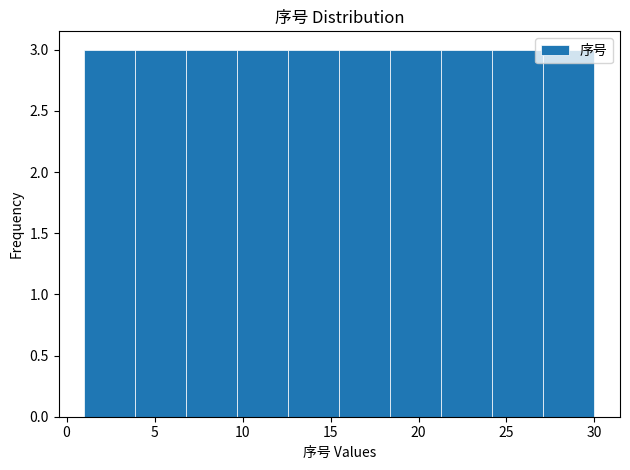

Reading left to right, list every bar in this chart as the range it spans on the x-axis followed by its height. Neither the bar edges nor the heights are printed on the chart, so give them approximately, as read against the axes.

1.0 to 3.9: 3
3.9 to 6.8: 3
6.8 to 9.7: 3
9.7 to 12.6: 3
12.6 to 15.5: 3
15.5 to 18.4: 3
18.4 to 21.3: 3
21.3 to 24.2: 3
24.2 to 27.1: 3
27.1 to 30.0: 3